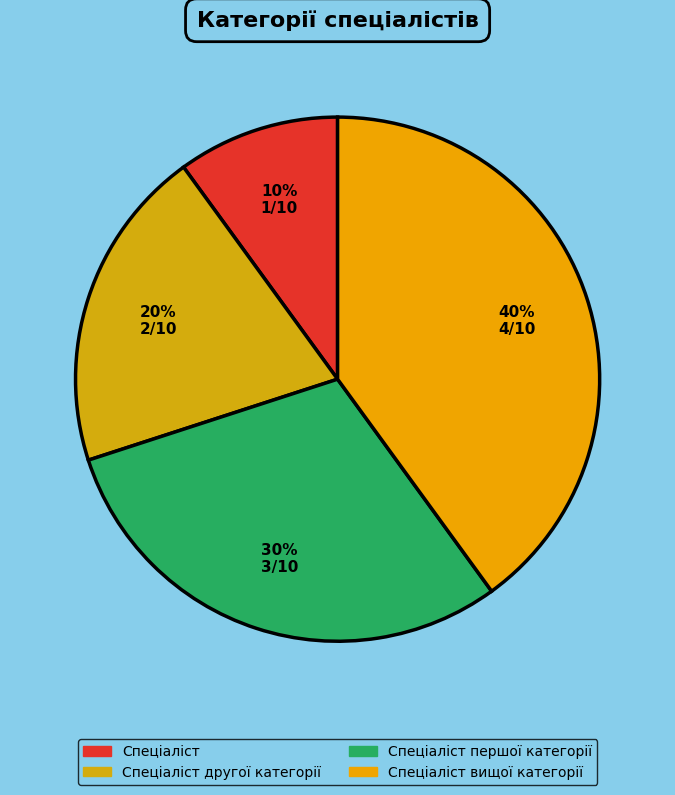

How many segments does this pie chart have?

4